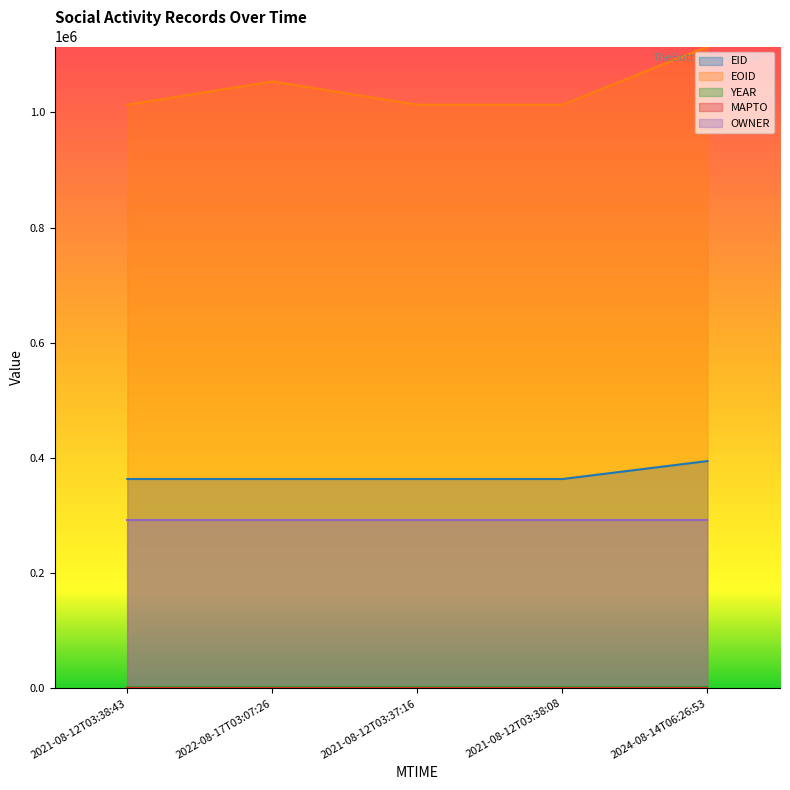

Reading left to right, extract all data points from this chart.

EID: 2021-08-12T03:38:43=363584	2022-08-17T03:07:26=363588	2021-08-12T03:37:16=363590	2021-08-12T03:38:08=363591	2024-08-14T06:26:53=394799
EOID: 2021-08-12T03:38:43=1013306	2022-08-17T03:07:26=1053774	2021-08-12T03:37:16=1013304	2021-08-12T03:38:08=1013305	2024-08-14T06:26:53=1114482
YEAR: 2021-08-12T03:38:43=2021	2022-08-17T03:07:26=2021	2021-08-12T03:37:16=2021	2021-08-12T03:38:08=2021	2024-08-14T06:26:53=2021
MAPTO: 2021-08-12T03:38:43=0	2022-08-17T03:07:26=0	2021-08-12T03:37:16=0	2021-08-12T03:38:08=0	2024-08-14T06:26:53=0
OWNER: 2021-08-12T03:38:43=292981	2022-08-17T03:07:26=292981	2021-08-12T03:37:16=292981	2021-08-12T03:38:08=292981	2024-08-14T06:26:53=292981